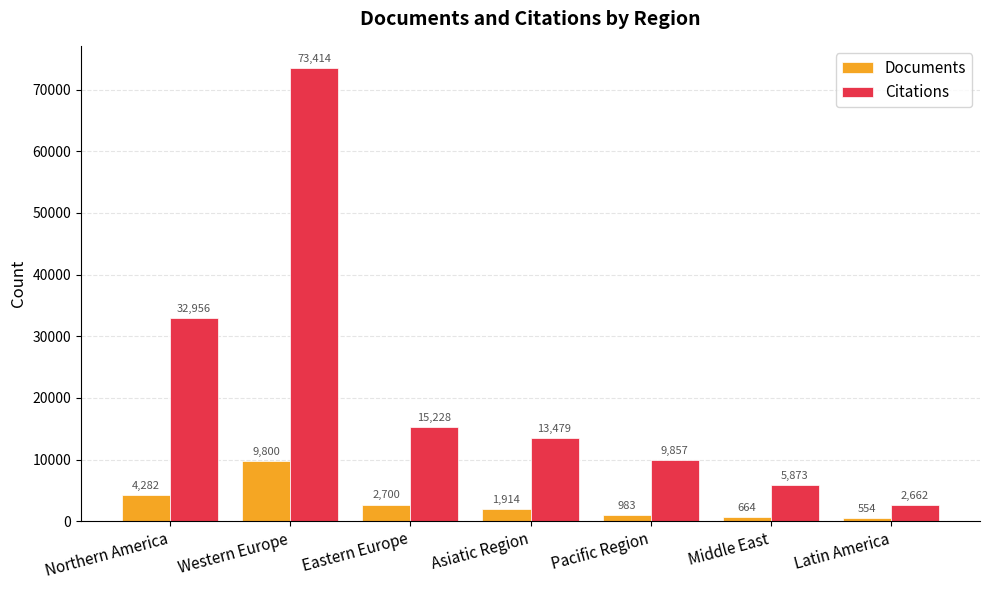

Reading left to right, what are all the values shown in this chart?

Documents: 4282	9800	2700	1914	983	664	554
Citations: 32956	73414	15228	13479	9857	5873	2662